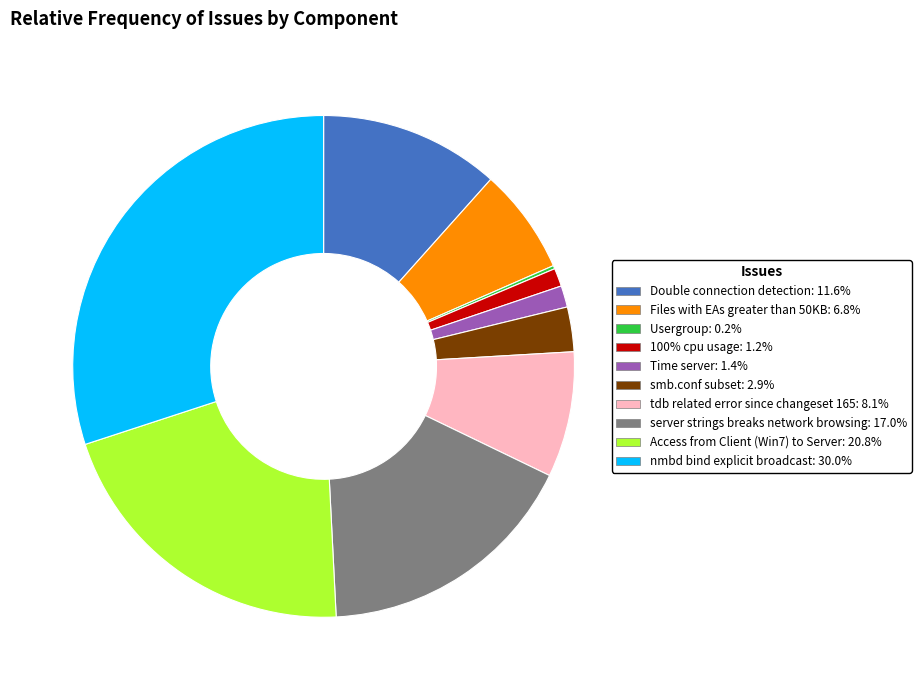

Which slice is the largest?

nmbd bind explicit broadcast